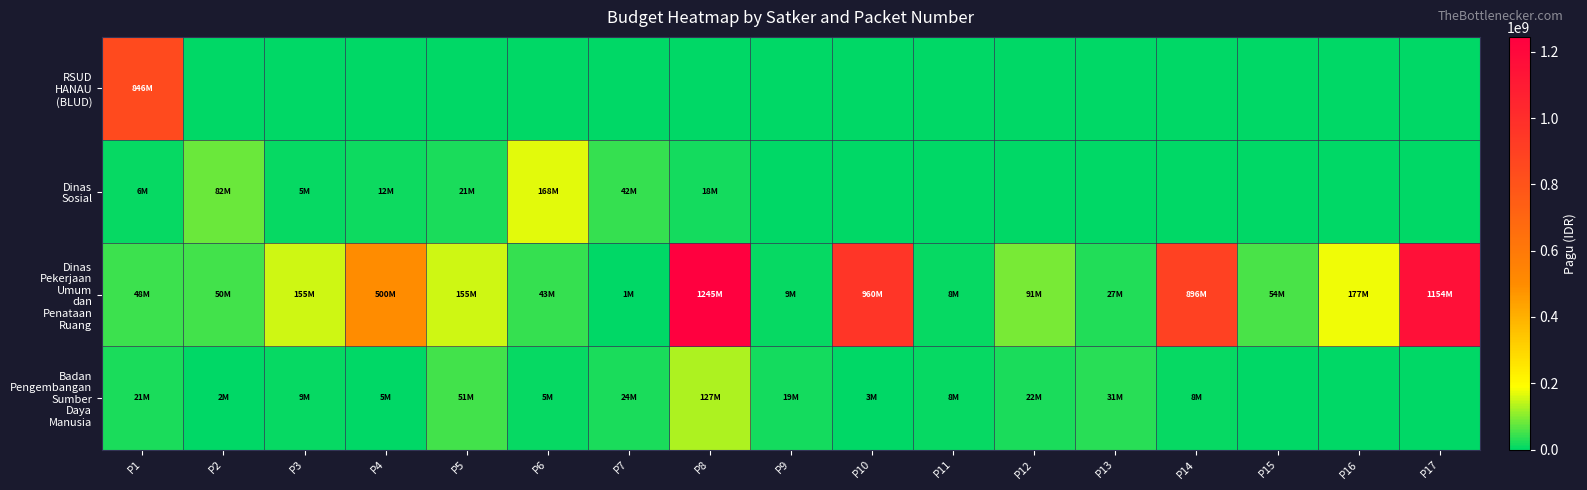

Which series changed the most between P5 and P13?

Dinas Pekerjaan Umum dan Penataan Ruang